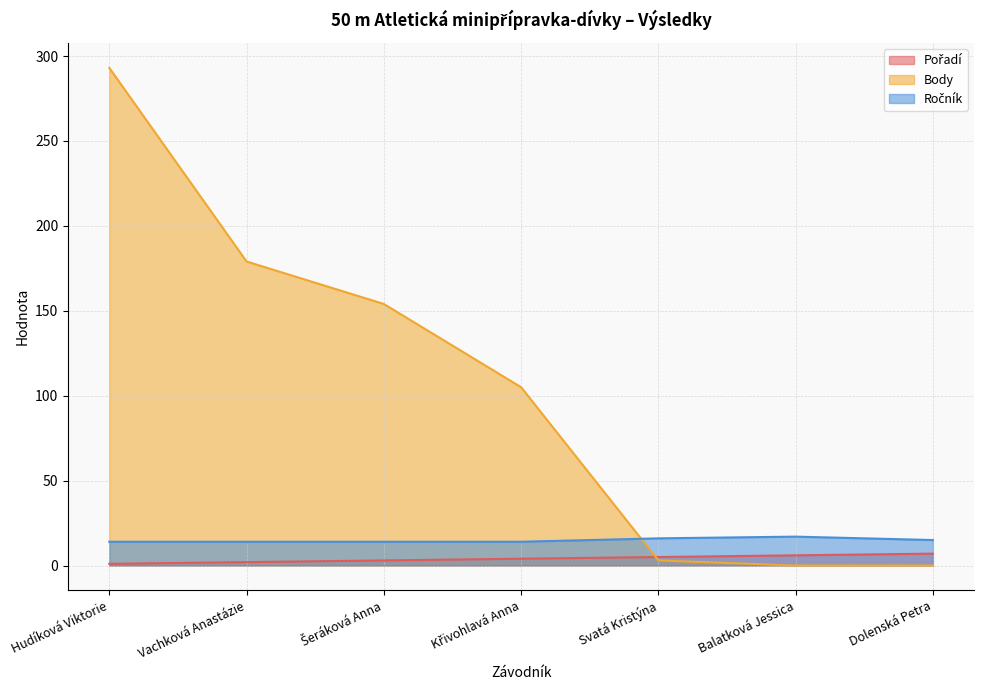

What is the average value of the Body series?

105